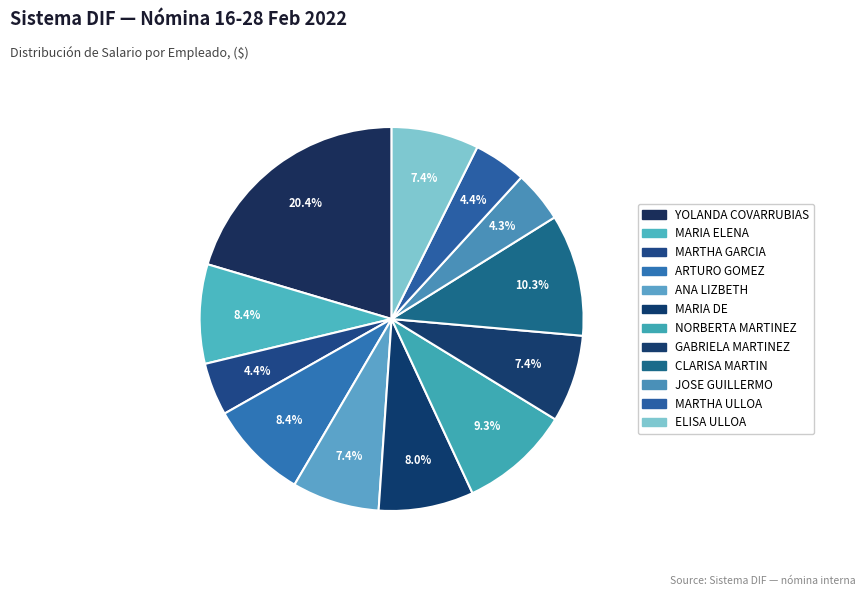

Count the number of slices in the pie.

12